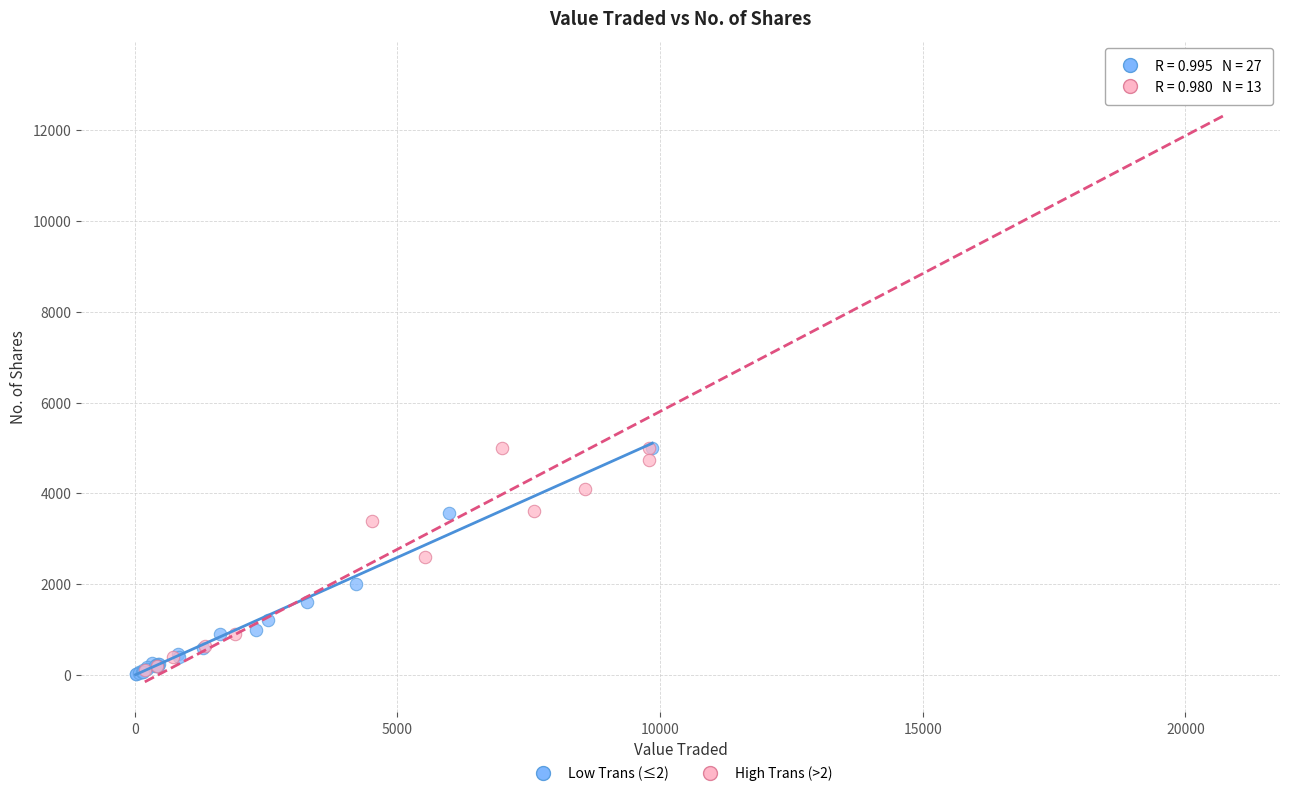

Which series contains the highest Y value?

High Trans (>2)